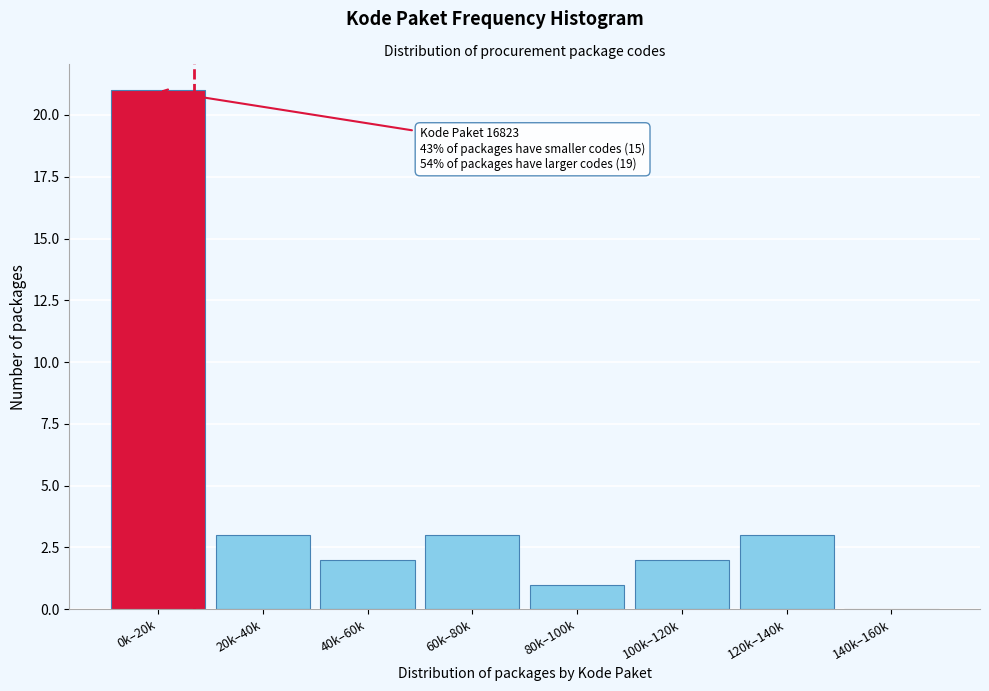

Reading right to left, what are all the values shown in this chart?

140k–160k=0	120k–140k=3	100k–120k=2	80k–100k=1	60k–80k=3	40k–60k=2	20k–40k=3	0k–20k=21